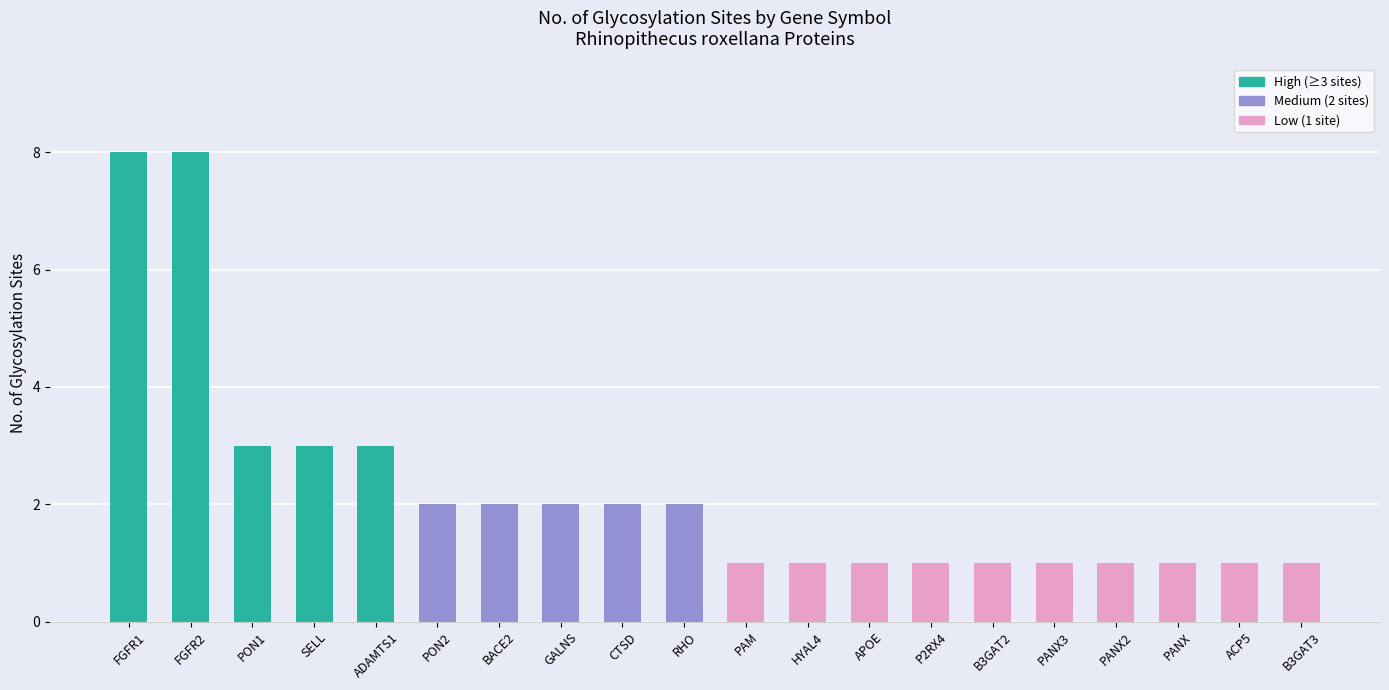

What is the difference between the values at BACE2 and P2RX4?

1